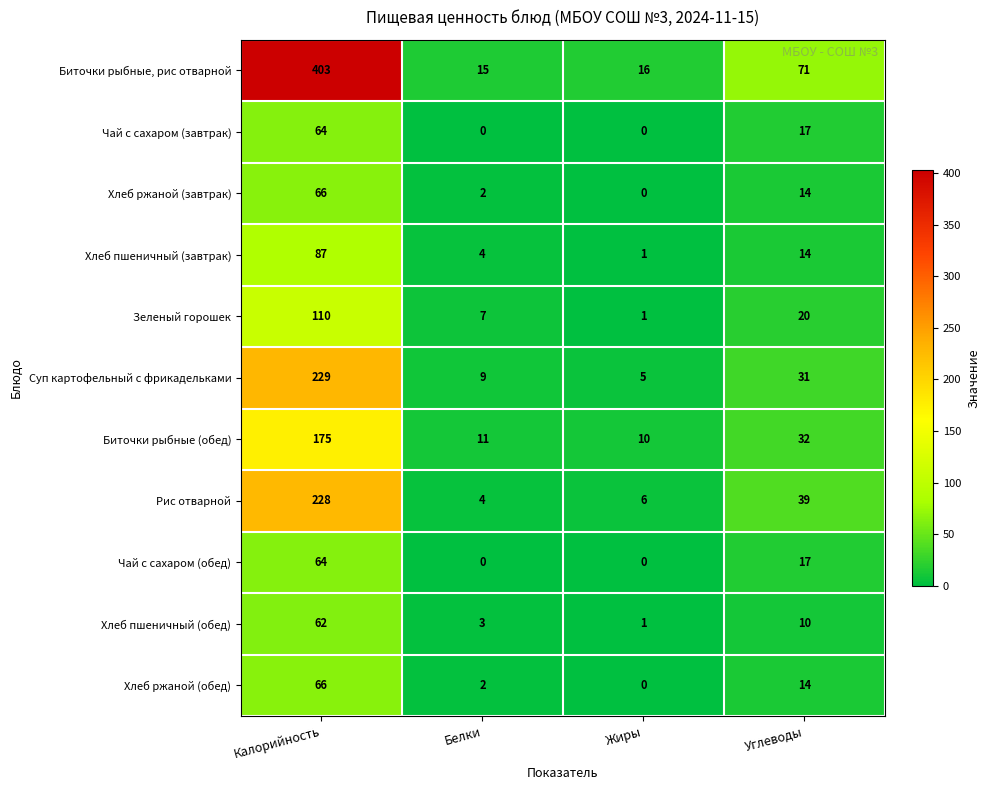

Which series has the largest total across all categories?

Биточки рыбные, рис отварной